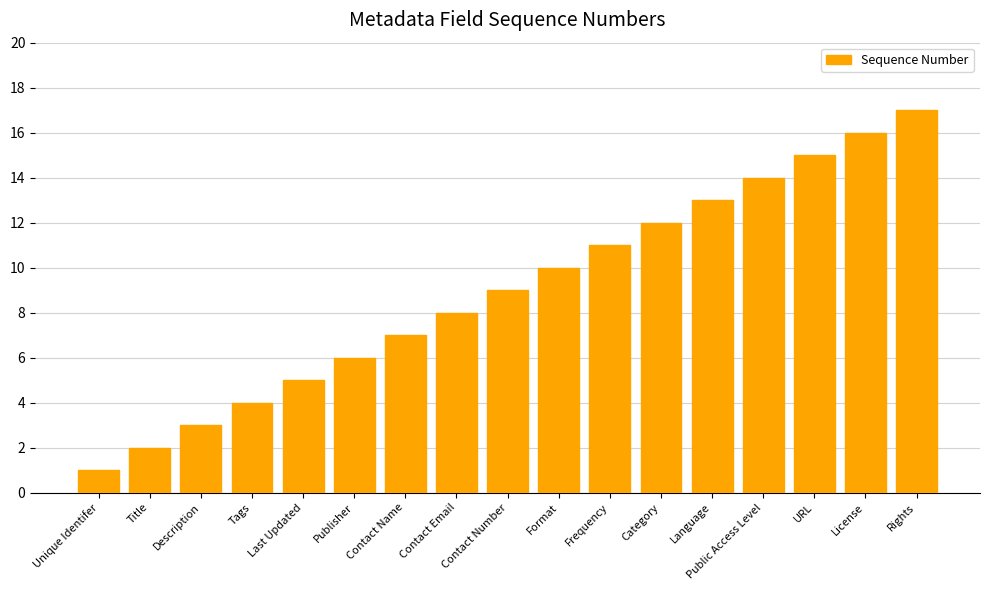

At which category does the chart reach its peak across all series?

Rights